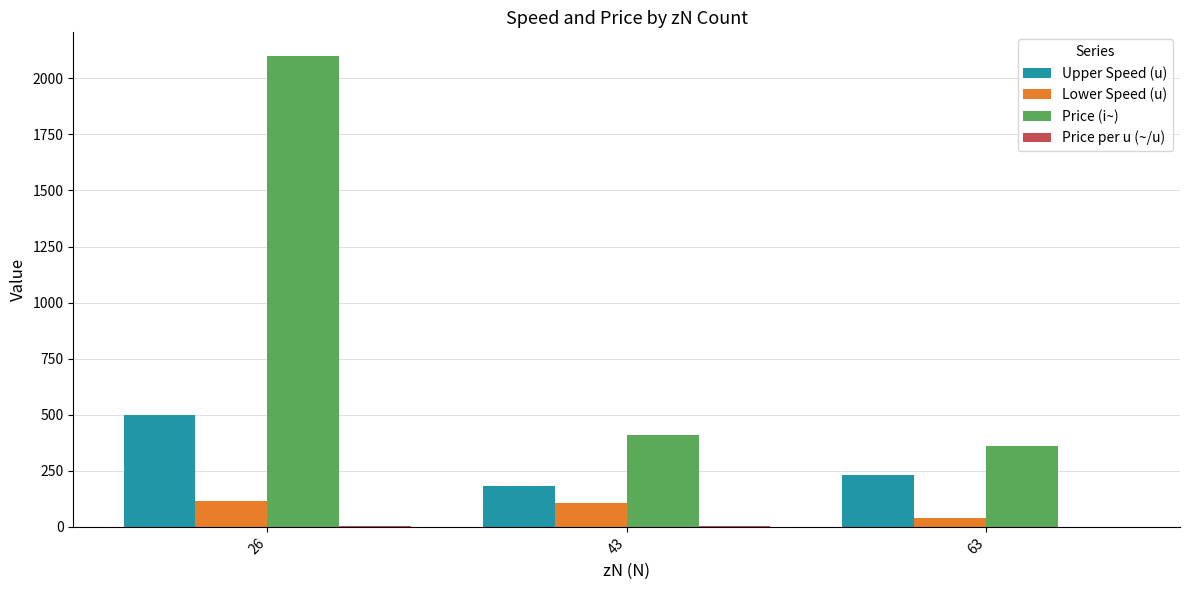

Read the Lower Speed (u) value at 26.

115.0